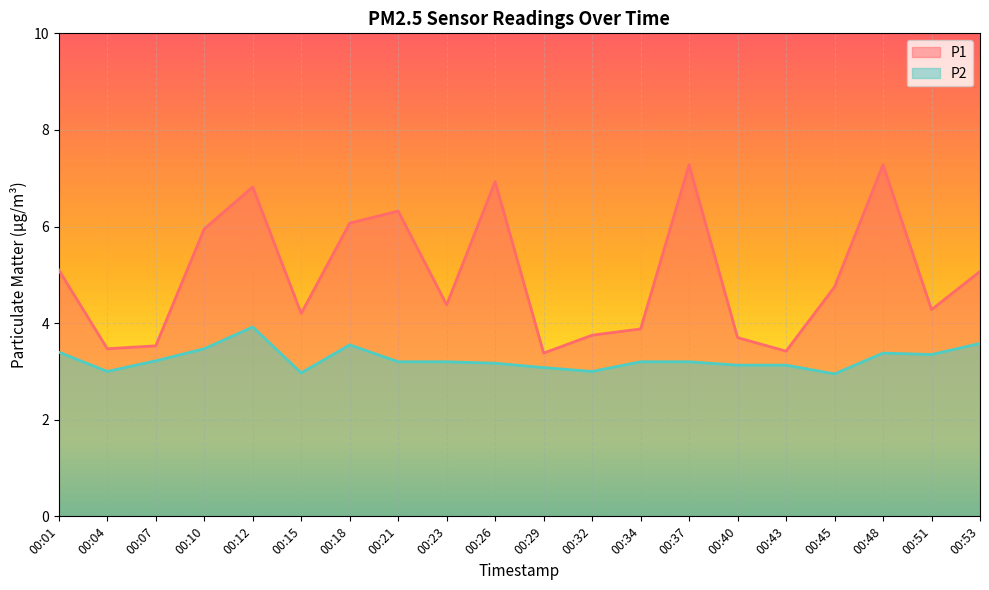

Reading left to right, transcribe all the data shown in this chart.

P1: 00:01=5.1	00:04=3.5	00:07=3.5	00:10=6.0	00:12=6.8	00:15=4.2	00:18=6.1	00:21=6.3	00:23=4.4	00:26=6.9	00:29=3.4	00:32=3.8	00:34=3.9	00:37=7.3	00:40=3.7	00:43=3.4	00:45=4.8	00:48=7.3	00:51=4.3	00:53=5.1
P2: 00:01=3.4	00:04=3.0	00:07=3.2	00:10=3.5	00:12=3.9	00:15=3.0	00:18=3.5	00:21=3.2	00:23=3.2	00:26=3.2	00:29=3.1	00:32=3.0	00:34=3.2	00:37=3.2	00:40=3.1	00:43=3.1	00:45=3.0	00:48=3.4	00:51=3.4	00:53=3.6